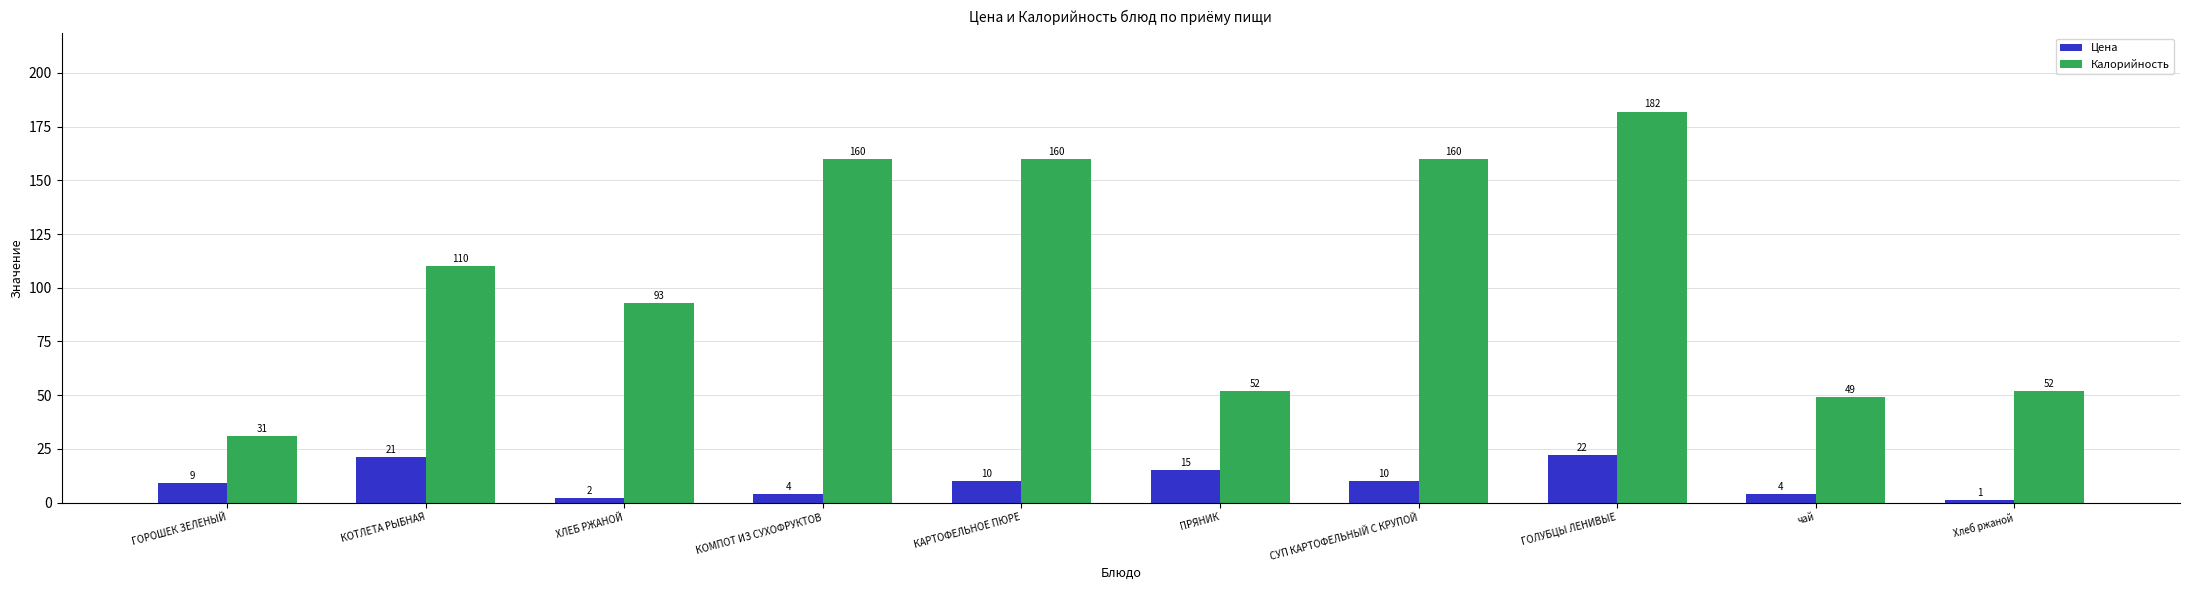

What is the value of the Цена bar at the 8th from the left?

22